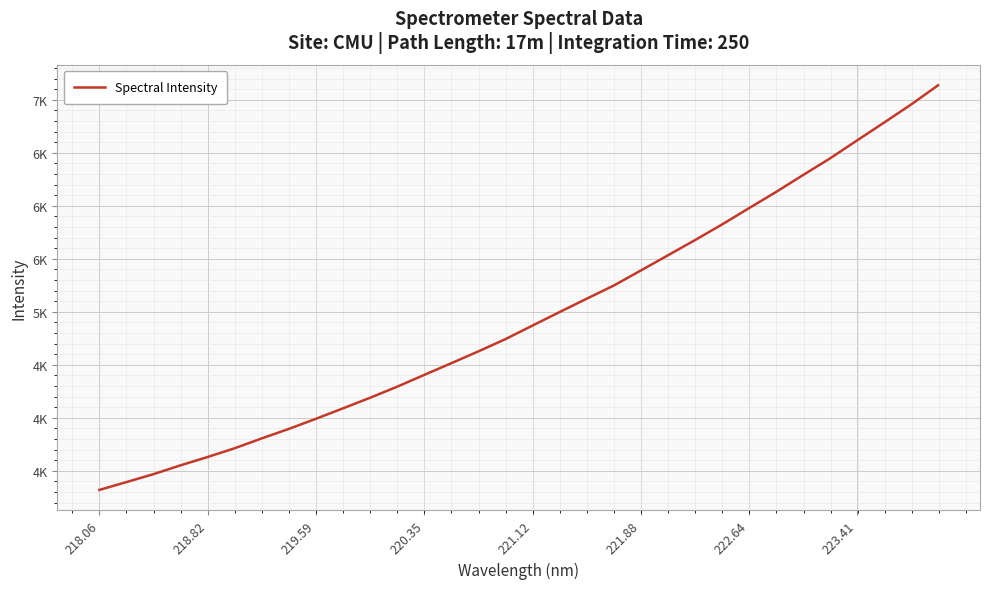

Where does the data first go above 4869?

221.12